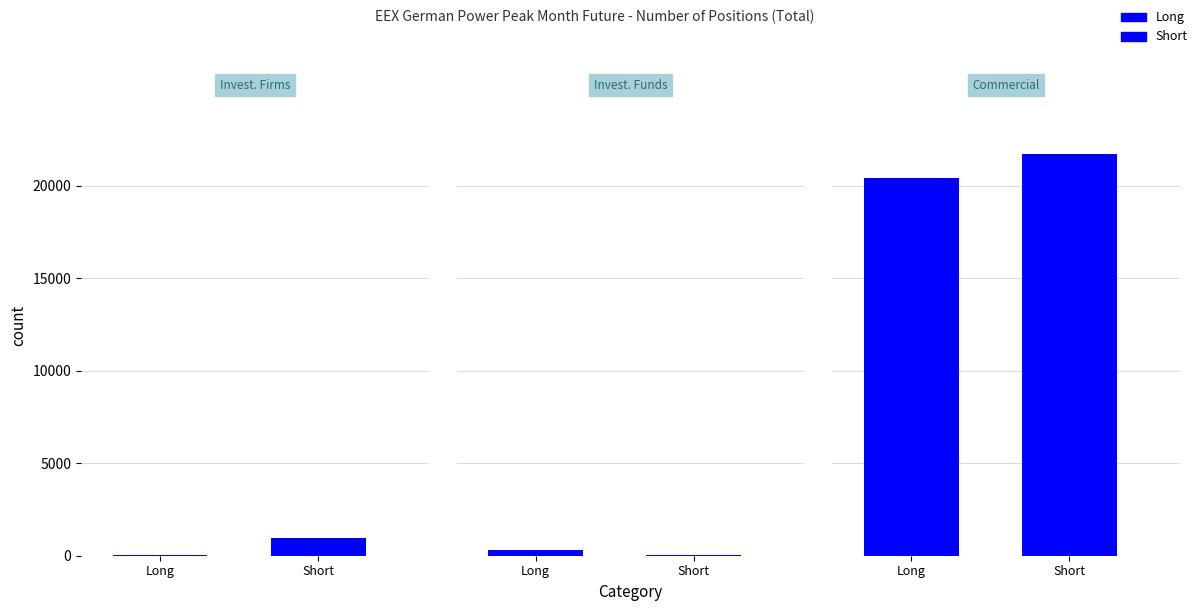

Which category has the lowest value across all series?

Investment Funds